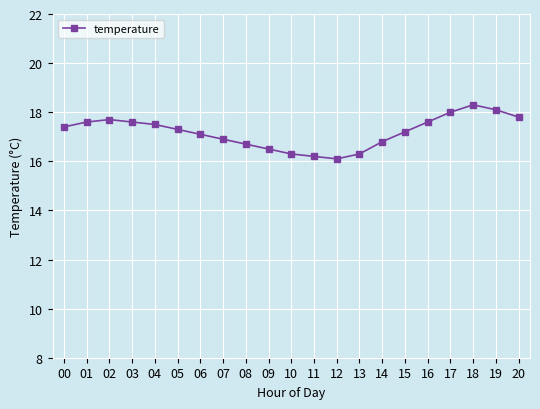

True or false: the data shows 6.8 at 20.

False